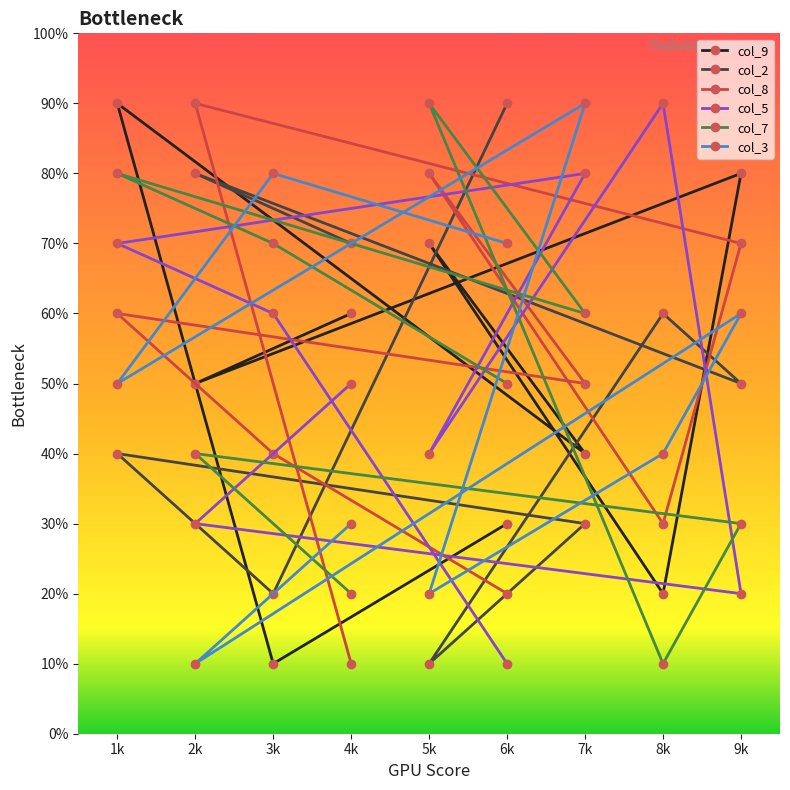

True or false: col_7 has a value of 2 at 4k.

True